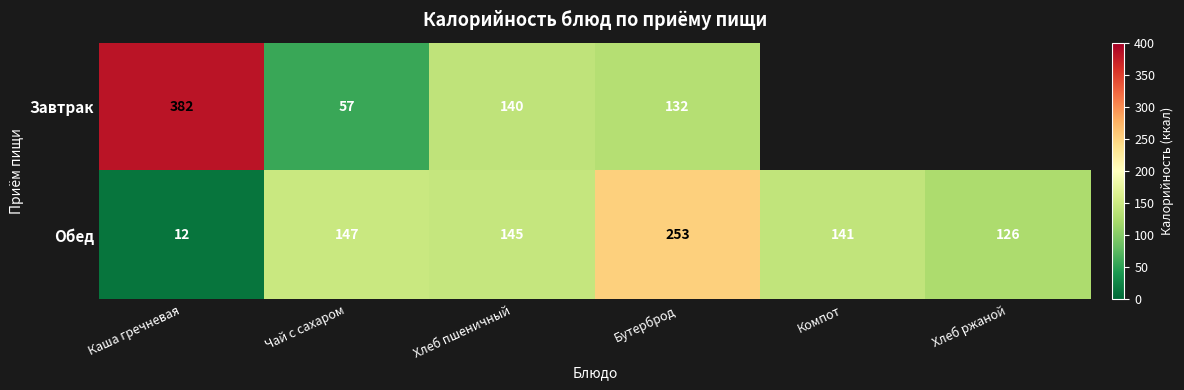

At which label is Обед closest to 132?

Хлеб ржаной